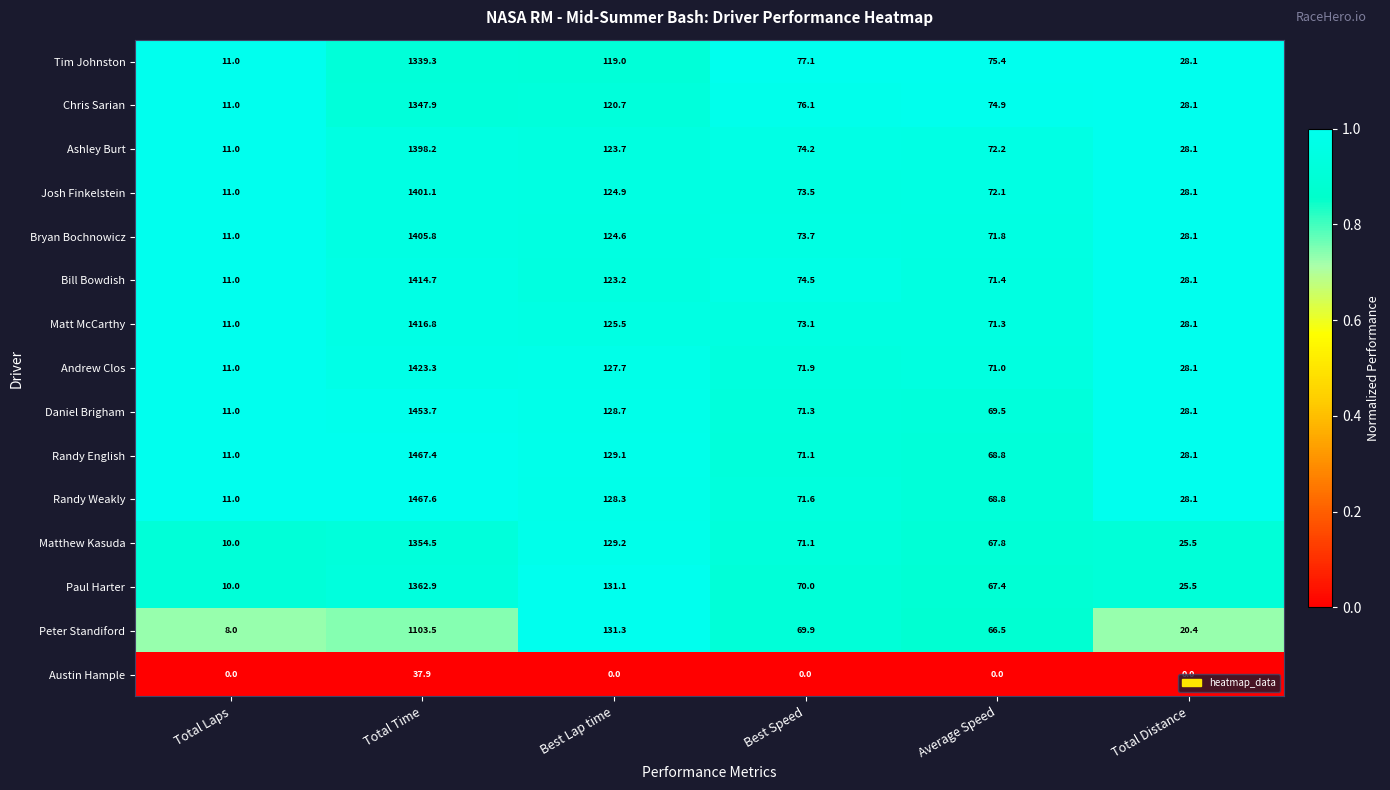

Rank the categories by Randy Weakly value from lowest to highest.

Total Laps, Total Distance, Average Speed, Best Speed, Best Lap time, Total Time